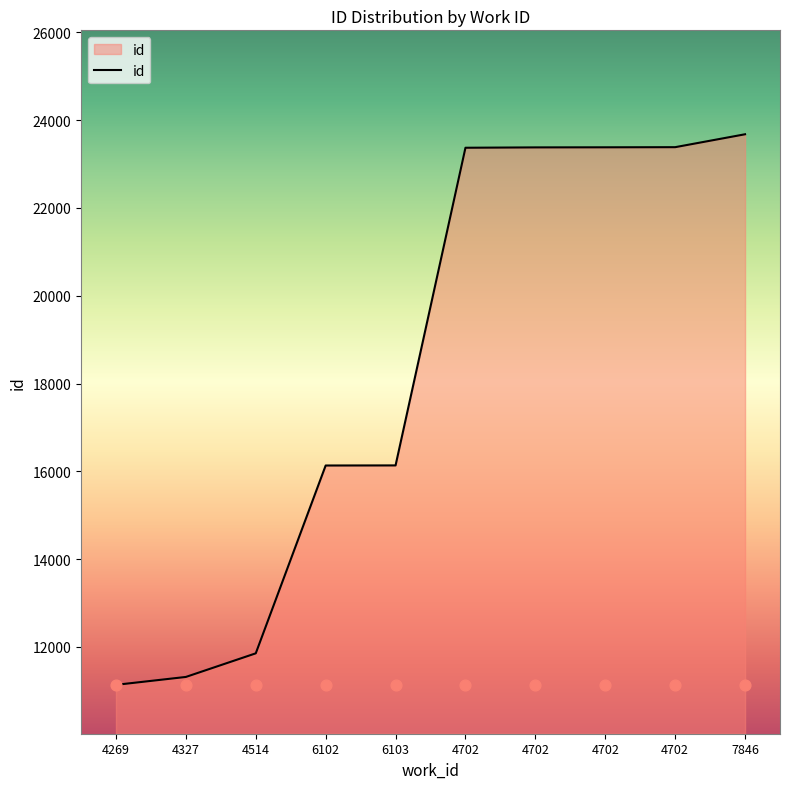

Between 7846 and 4327, which is larger?

7846